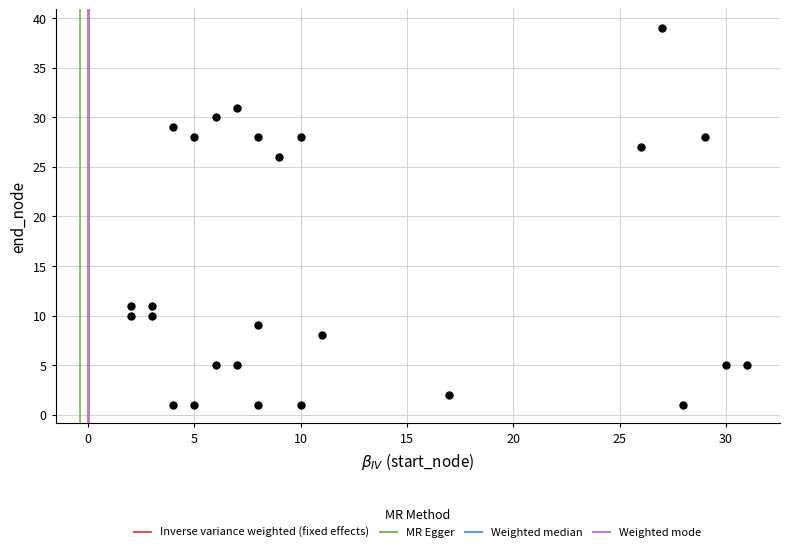

What Y value in the scatter plot is closest to 20?

26